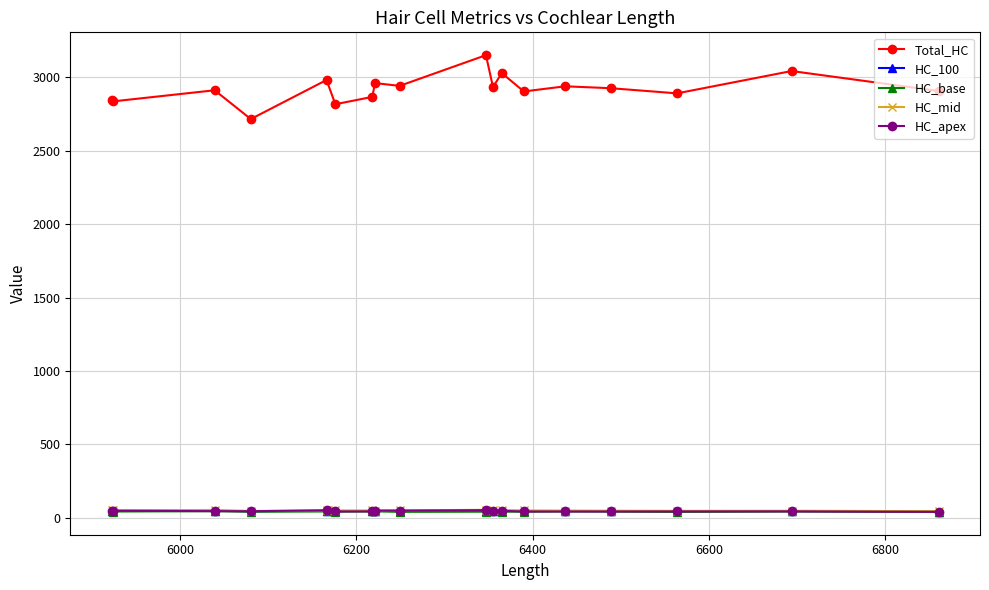

Which series has the widest spread of values?

Total_HC